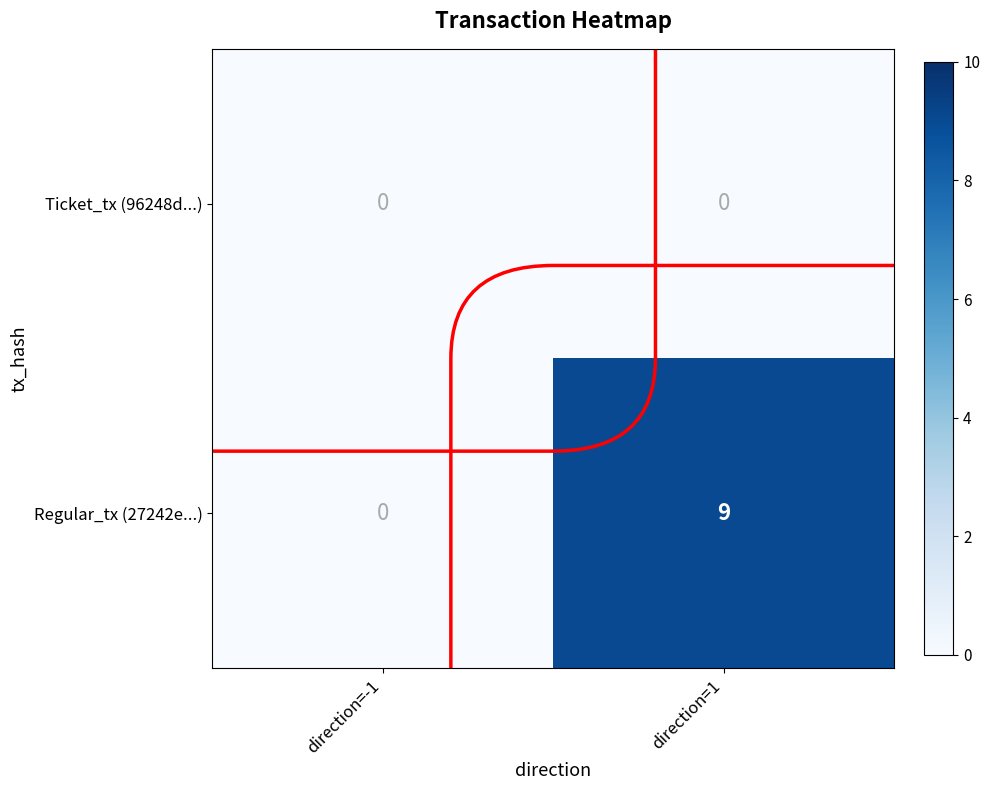

List the series in order of their peak value, lowest first.

Ticket_tx (96248d...), Regular_tx (27242e...)